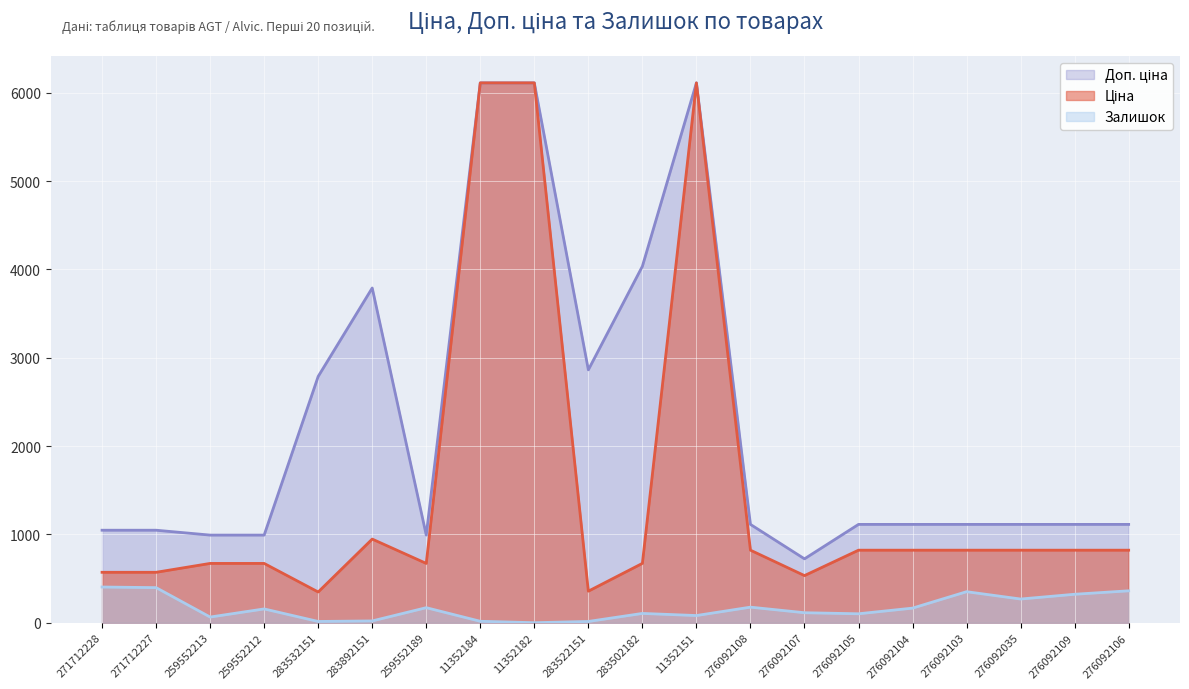

What is the sum of all Доп. ціна values?

45412.6